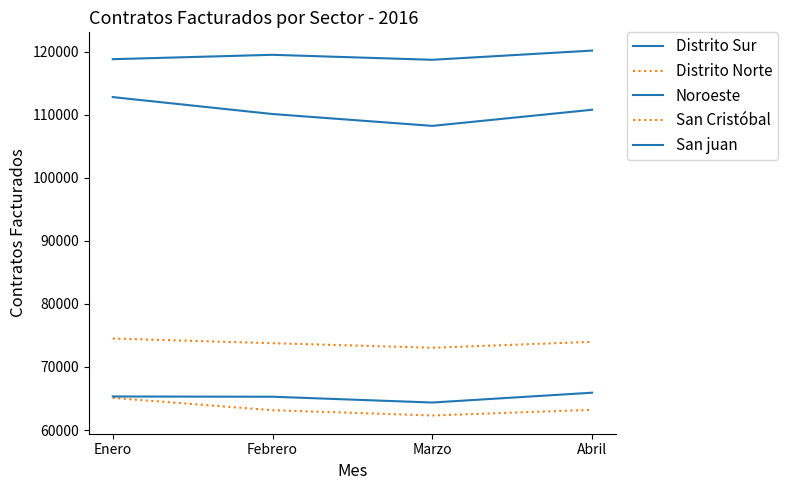

Count the Noroeste values in the range 110104 to 112791.

3